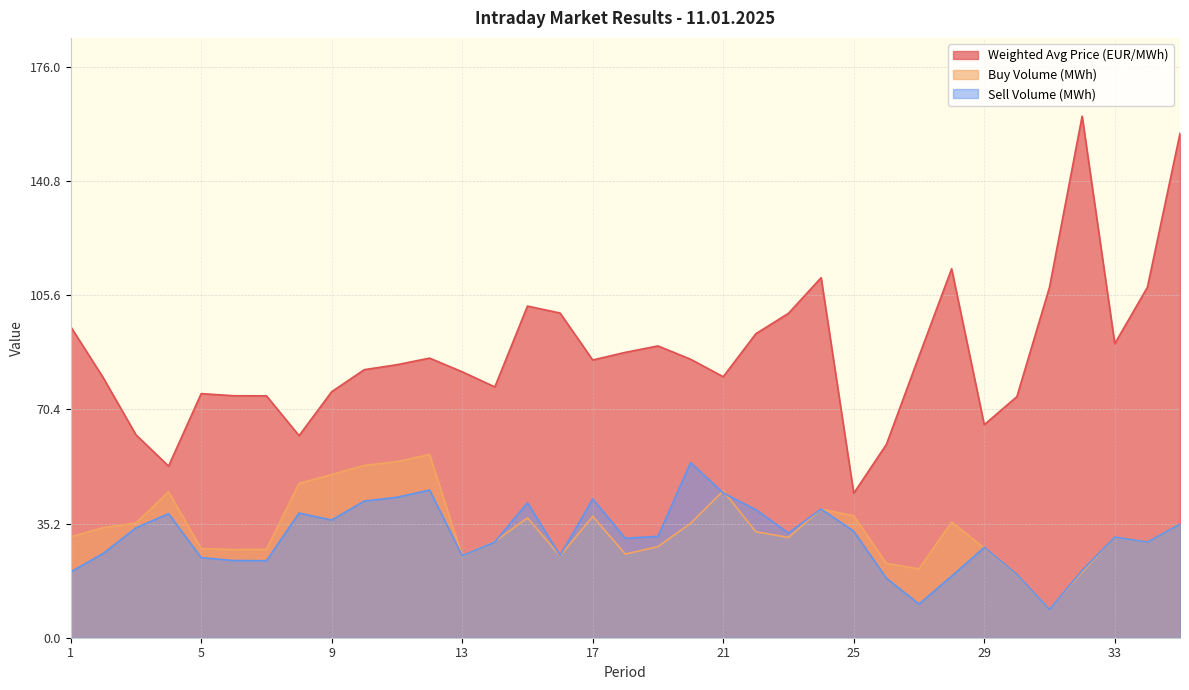

Reading left to right, transcribe all the data shown in this chart.

Weighted Avg Price (EUR/MWh): 95.9	80.2	62.6	52.9	75.3	74.6	74.6	62.3	75.9	82.7	84.2	86.2	82.0	77.3	102.3	100.1	85.6	88.0	90.0	85.9	80.5	93.8	100.0	111.0	44.5	59.6	86.8	113.8	65.7	74.3	108.1	160.8	90.7	108.0	155.5
Buy Volume (MWh): 31.1	33.9	35.3	45.0	27.5	27.2	27.2	47.6	50.3	53.1	54.3	56.5	25.2	29.7	37.0	25.2	37.4	25.8	28.1	35.3	45.3	32.7	30.9	39.6	37.6	22.9	21.2	35.7	27.7	19.3	8.8	20.2	31.0	29.5	35.0
Sell Volume (MWh): 20.3	26.0	33.9	38.2	24.7	23.8	23.8	38.5	36.3	42.1	43.3	45.5	25.3	29.5	41.6	25.4	42.8	30.7	31.2	54.0	44.6	39.5	32.3	39.7	32.9	18.4	10.4	19.0	27.9	19.5	8.8	20.7	31.0	29.5	35.0